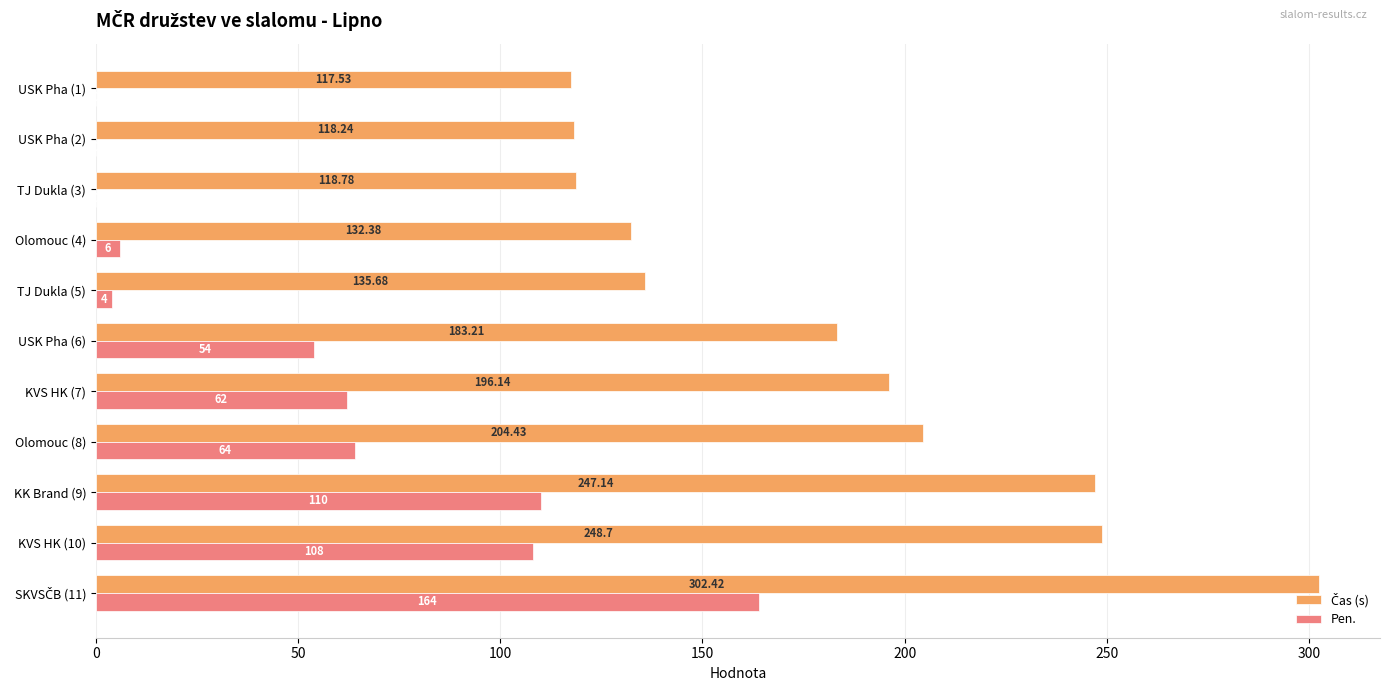

What is the sum of all Pen. values?

572.0